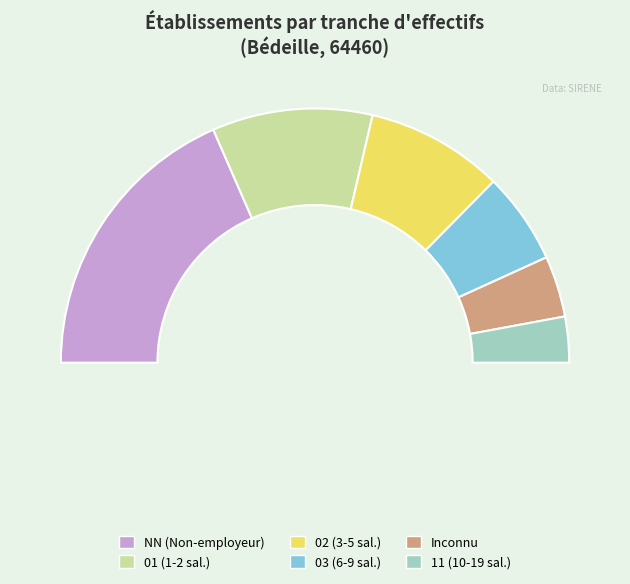

Count the number of slices in the pie.

6